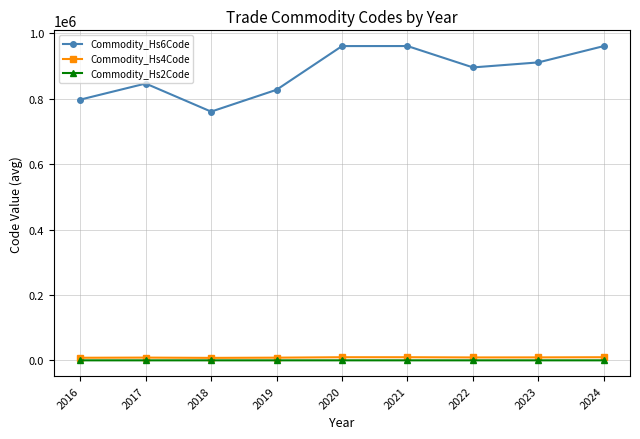

True or false: Commodity_Hs6Code has a value of 1720145.4 at 2024.

False